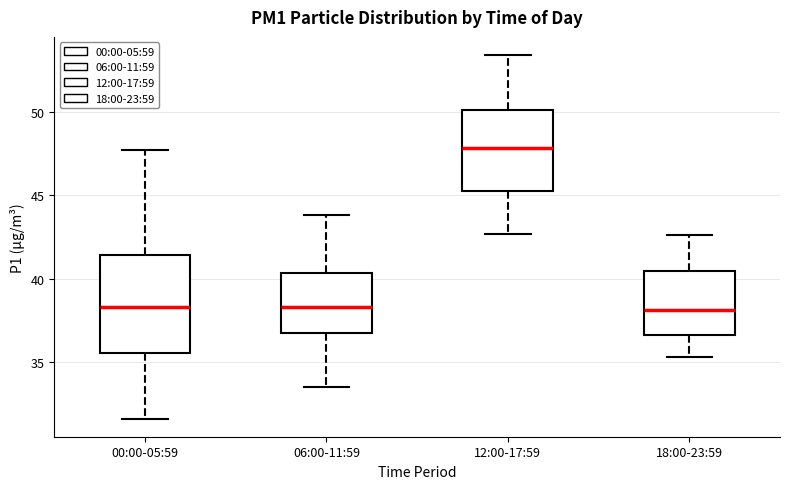

Reading left to right, transcribe this box plot: for each box, give where its median line is, the range the box spans, and where its two whiskers end, as read against the y-axis. The values are not printed on the chart, so give them approximately, as read against the axis.

00:00-05:59: median 38.5, box 35.5 to 41.5, whiskers 31.5 to 47.5
06:00-11:59: median 38.5, box 36.5 to 40.5, whiskers 33.5 to 44.0
12:00-17:59: median 48.0, box 45.5 to 50.0, whiskers 42.5 to 53.5
18:00-23:59: median 38.0, box 36.5 to 40.5, whiskers 35.5 to 42.5